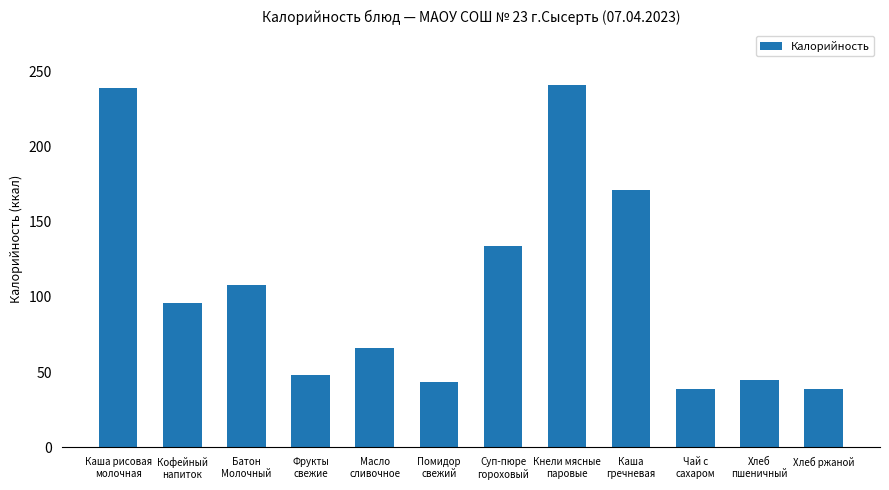

How many bars are there in total?

12